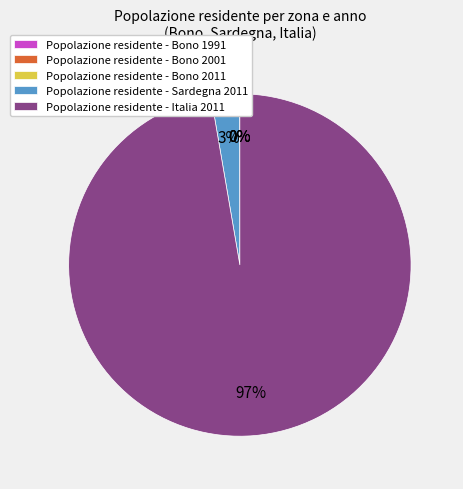

Do Popolazione residente - Sardegna 2011 and Popolazione residente - Italia 2011 together represent more than half of the pie?

Yes